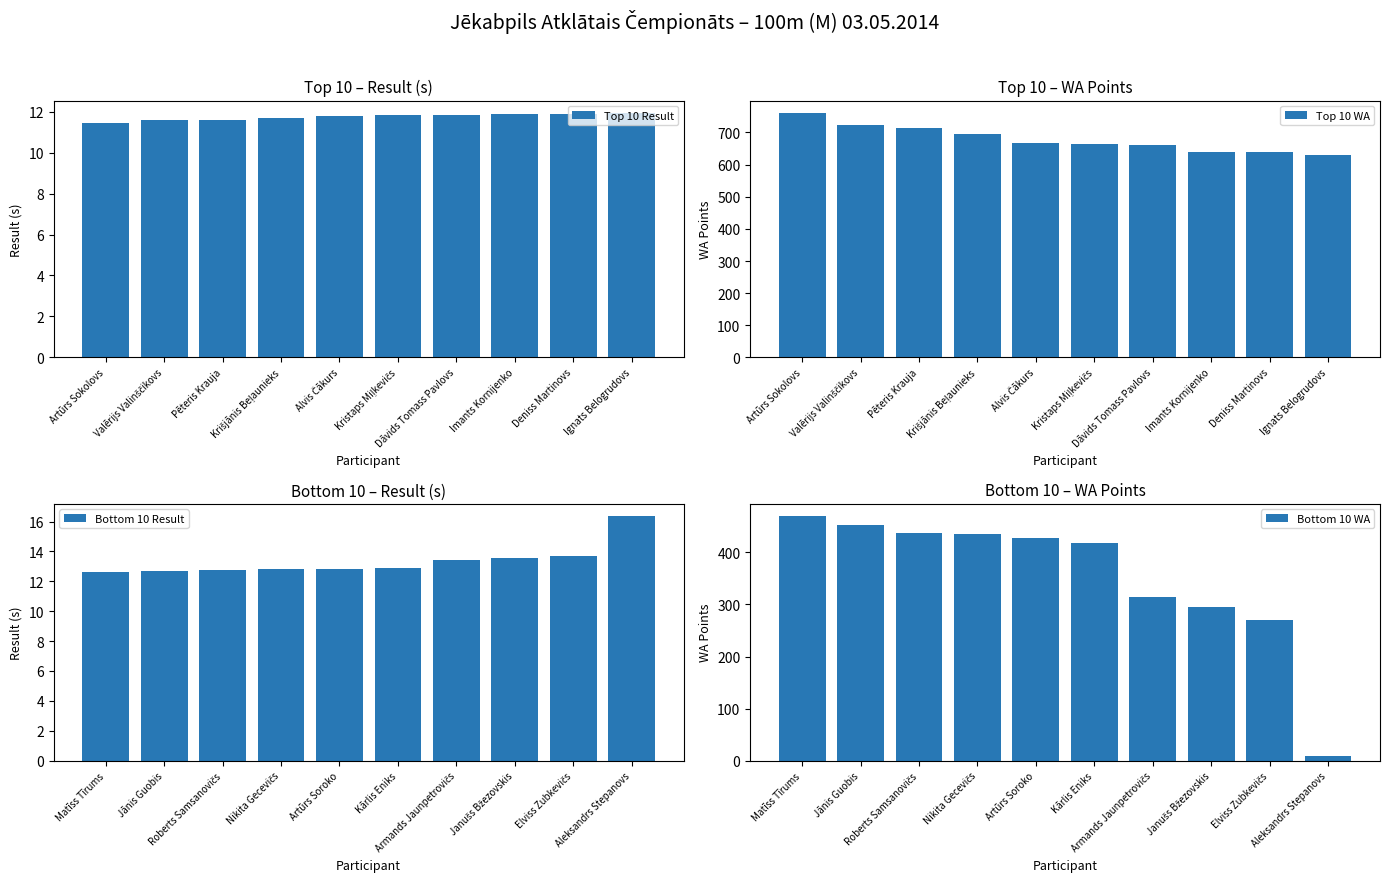

What is the average value of the Top 10 Result series?

11.7